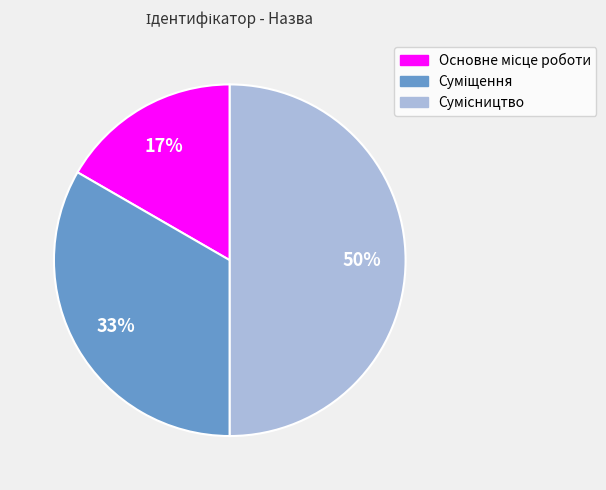

Count the number of slices in the pie.

3